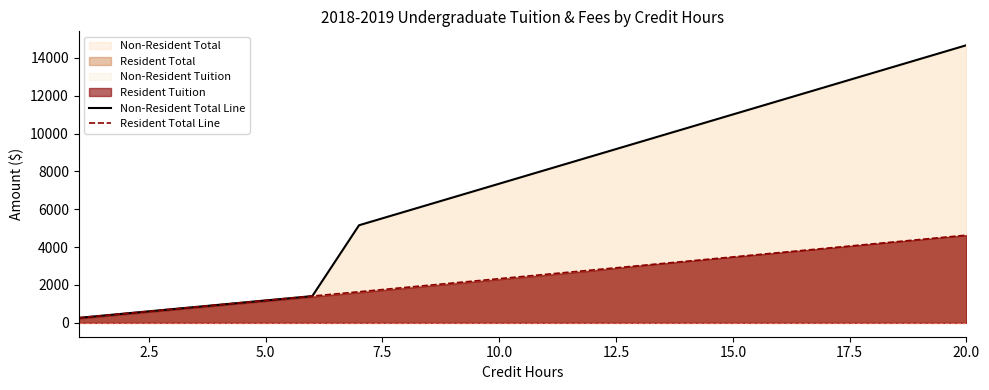

Does the chart display data point markers on the line(s)?

No